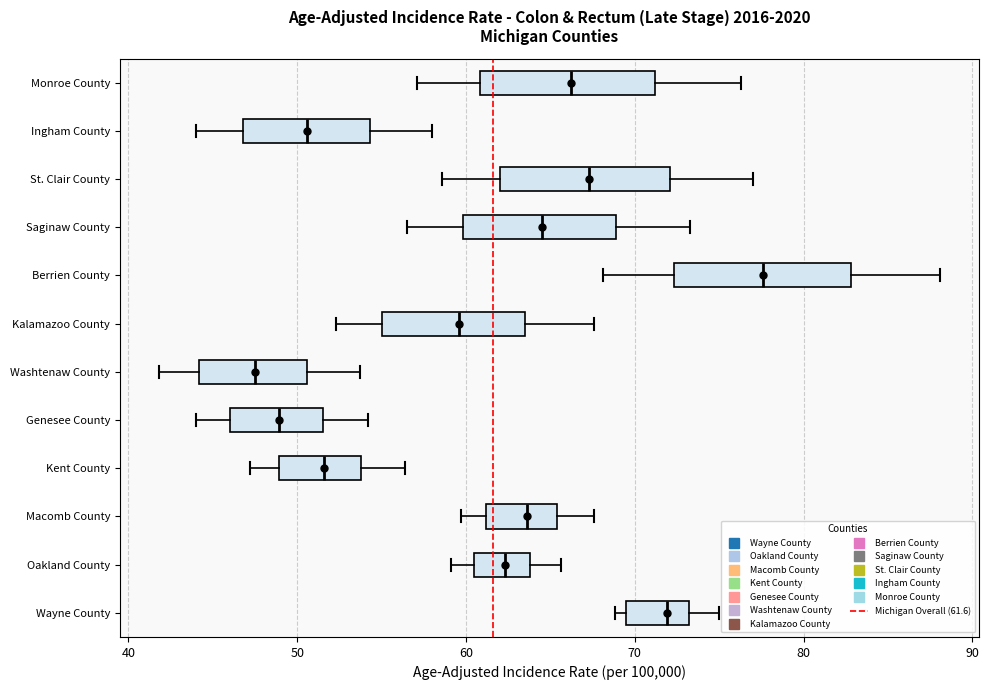

Reading bottom to top, transcribe this box plot: for each box, give where its median line is, the range the box spans, and where its two whiskers end, as read against the x-axis. The values are not printed on the chart, so give them approximately, as read against the axis.

Wayne County: median 72, box 70 to 73, whiskers 69 to 75
Oakland County: median 62, box 61 to 64, whiskers 59 to 66
Macomb County: median 64, box 61 to 65, whiskers 60 to 68
Kent County: median 52, box 49 to 54, whiskers 47 to 56
Genesee County: median 49, box 46 to 52, whiskers 44 to 54
Washtenaw County: median 48, box 44 to 51, whiskers 42 to 54
Kalamazoo County: median 60, box 55 to 64, whiskers 52 to 68
Berrien County: median 78, box 72 to 83, whiskers 68 to 88
Saginaw County: median 65, box 60 to 69, whiskers 57 to 73
St. Clair County: median 67, box 62 to 72, whiskers 59 to 77
Ingham County: median 51, box 47 to 54, whiskers 44 to 58
Monroe County: median 66, box 61 to 71, whiskers 57 to 76